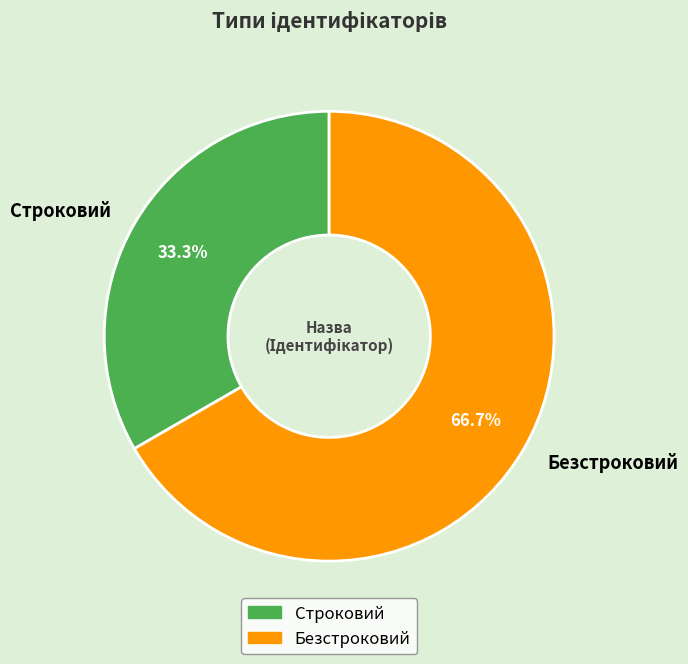

Is the sum of Безстроковий and Строковий greater than half?

Yes